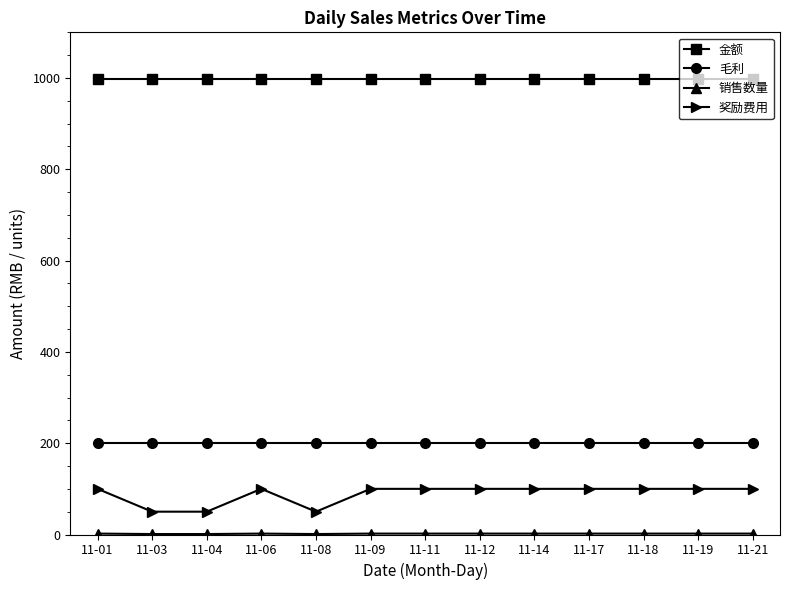

Is it true that 毛利 equals 137 at 11-21?

False